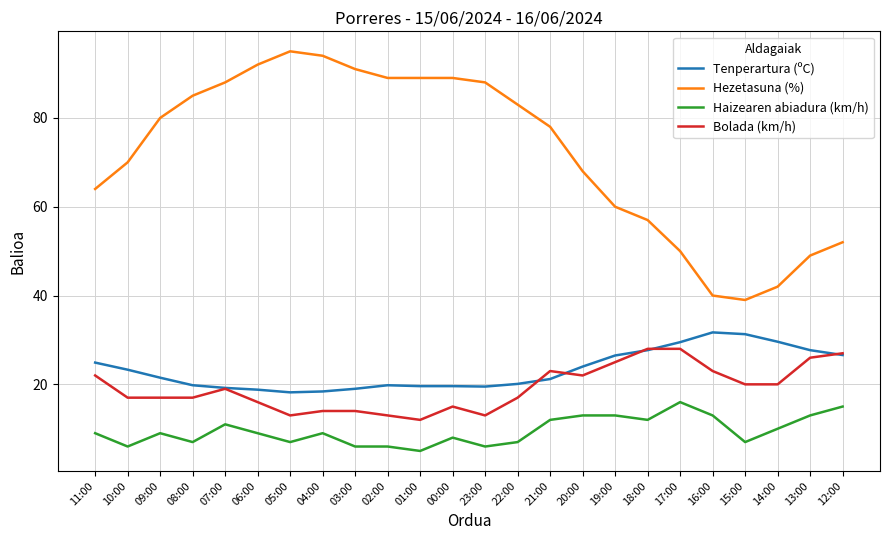

How many lines are shown in the chart?

4